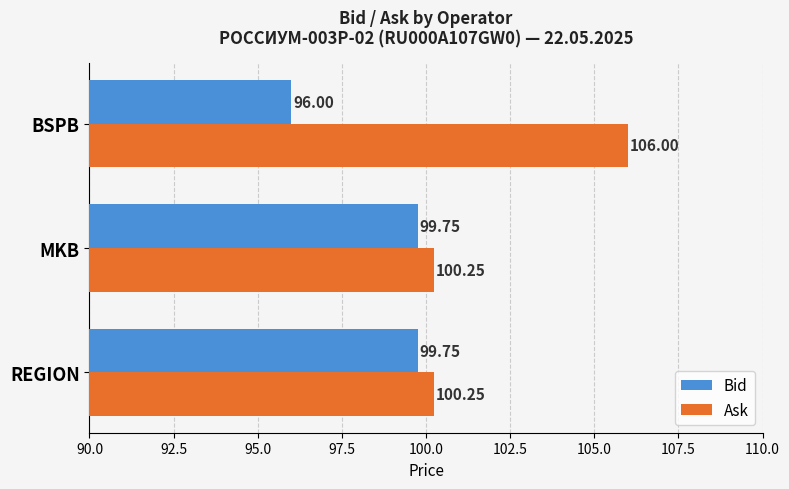

Where is Bid nearest to the value 97?

BSPB